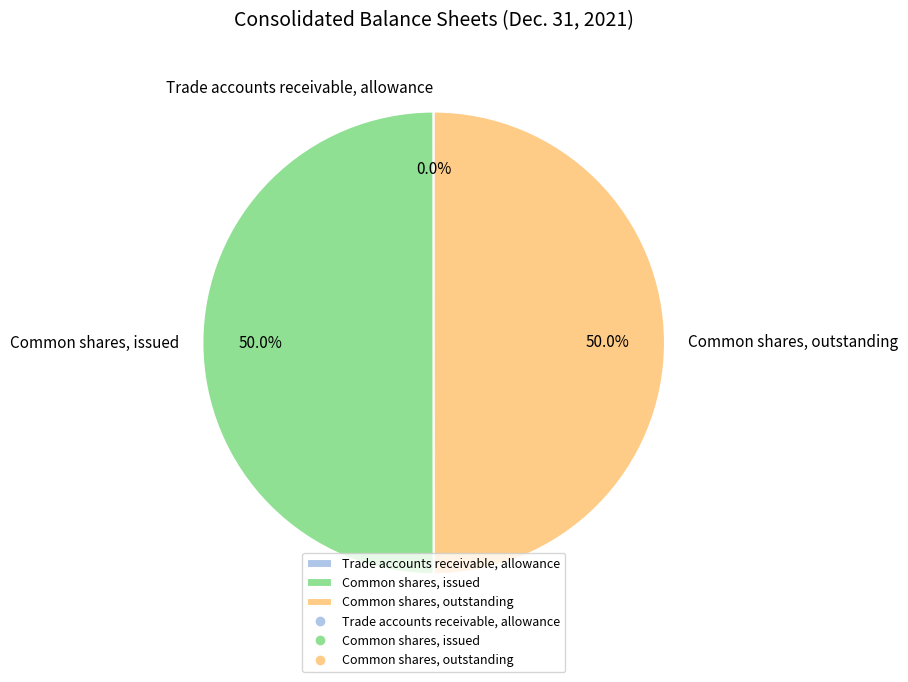

What portion of the pie excludes Common shares, outstanding?

50.0%